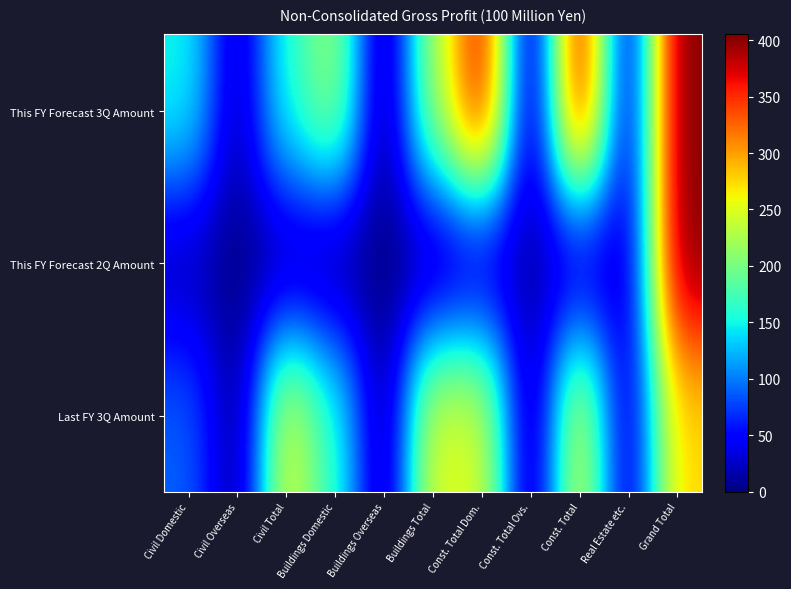

Reading left to right, transcribe all the data shown in this chart.

This FY Forecast 3Q Amount: Civil Domestic=152	Civil Overseas=15	Civil Total=160	Buildings Domestic=220	Buildings Overseas=0	Buildings Total=220	Const. Total Dom.=375	Const. Total Ovs.=5	Const. Total=380	Real Estate etc.=25	Grand Total=405
This FY Forecast 2Q Amount: Civil Domestic=15	Civil Overseas=2	Civil Total=5	Buildings Domestic=0	Buildings Overseas=2	Buildings Total=2	Const. Total Dom.=17	Const. Total Ovs.=17	Const. Total=17	Real Estate etc.=25	Grand Total=405
Last FY 3Q Amount: Civil Domestic=90	Civil Overseas=3	Civil Total=255	Buildings Domestic=164	Buildings Overseas=3	Buildings Total=255	Const. Total Dom.=252	Const. Total Ovs.=3	Const. Total=255	Real Estate etc.=20	Grand Total=276